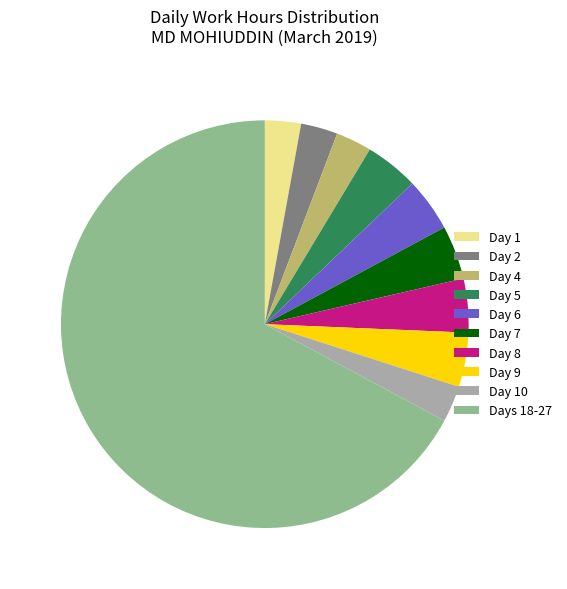

How many segments does this pie chart have?

10